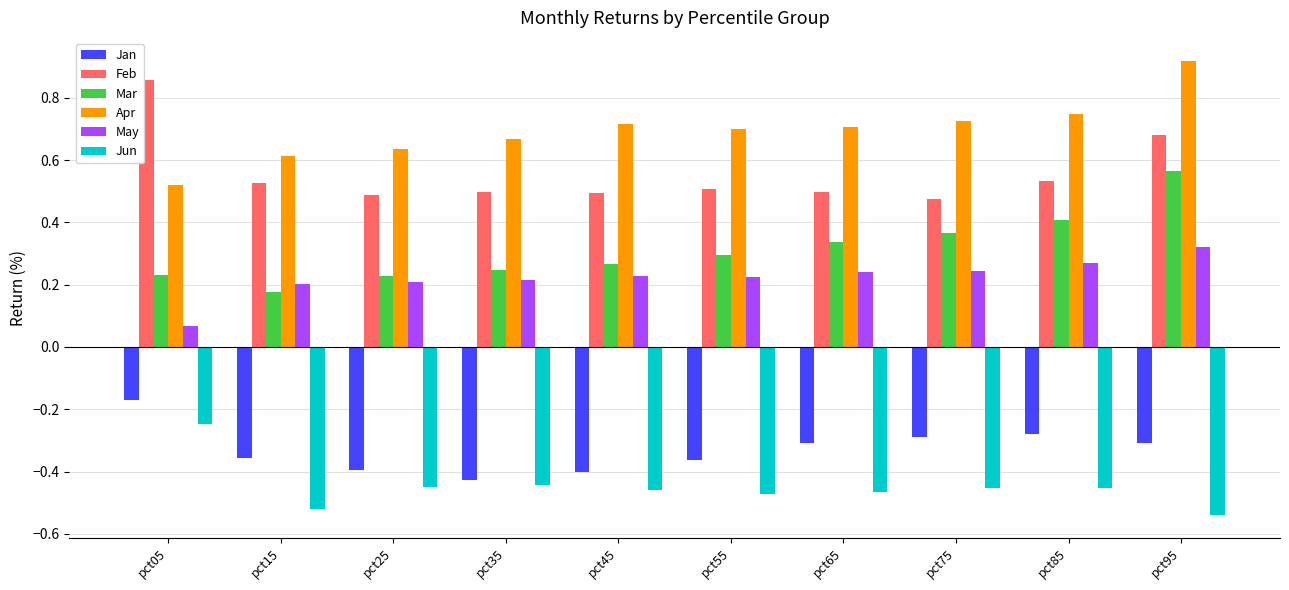

The May series shows 0.1 at pct95. True or false?

False